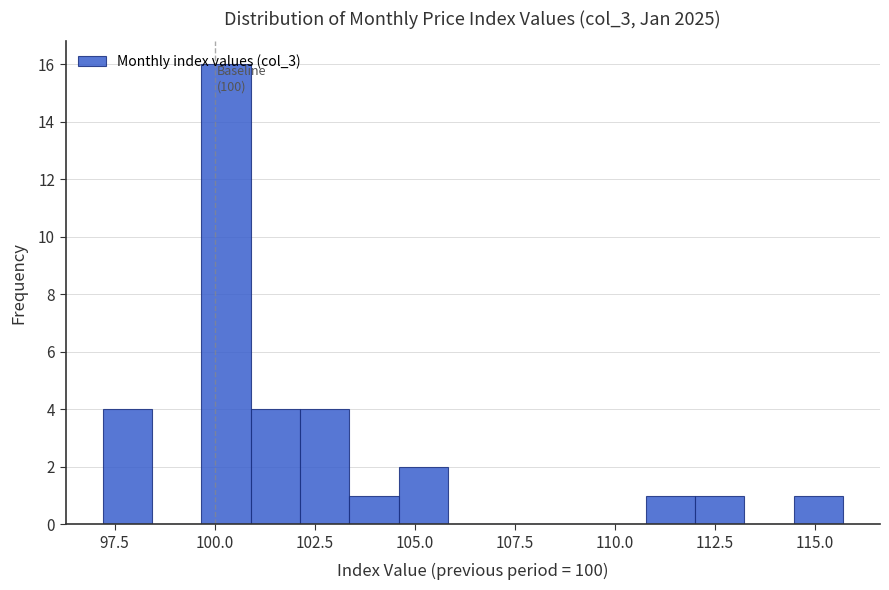

Read against the x-axis, roughly where is the centre of the tallest bar?

100.5